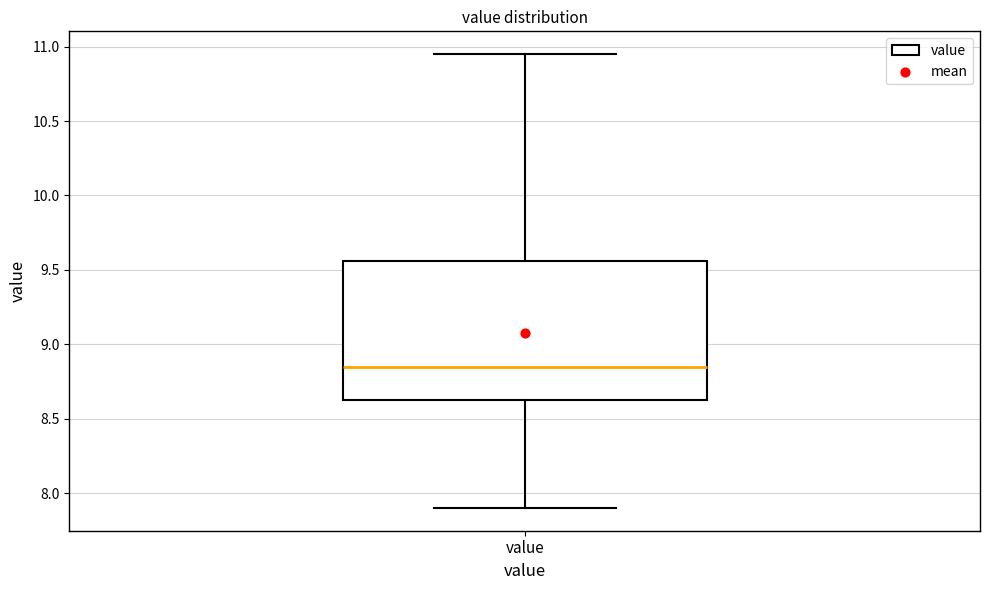

Read this box plot against the y-axis: the position of the median line, the range covered by the box, and the ends of both whiskers. The values are not printed on the chart, so give them approximately, as read against the axis.

median 8.85, box 8.60 to 9.55, whiskers 7.90 to 10.95